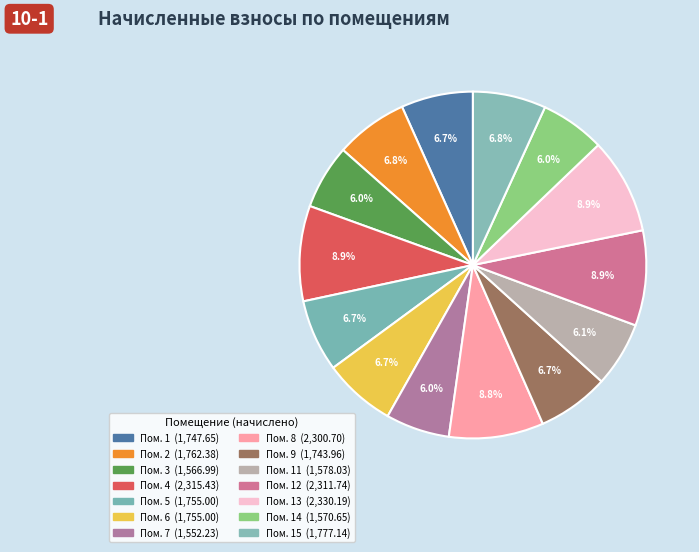

Which slice is the largest?

13